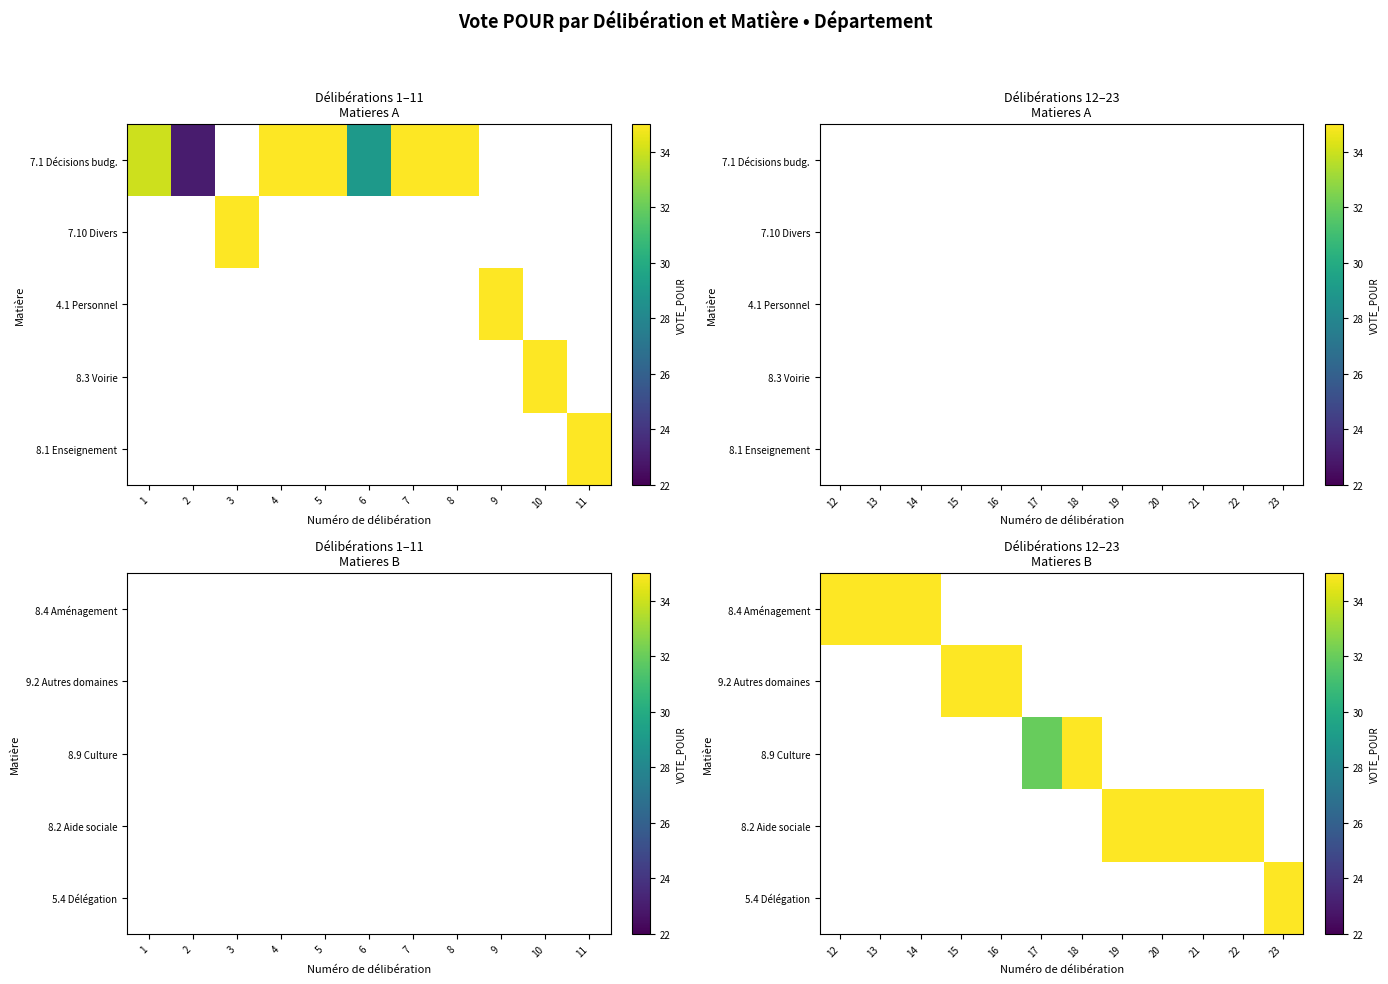

Which series has the largest range (max minus min)?

8.4 Aménagement